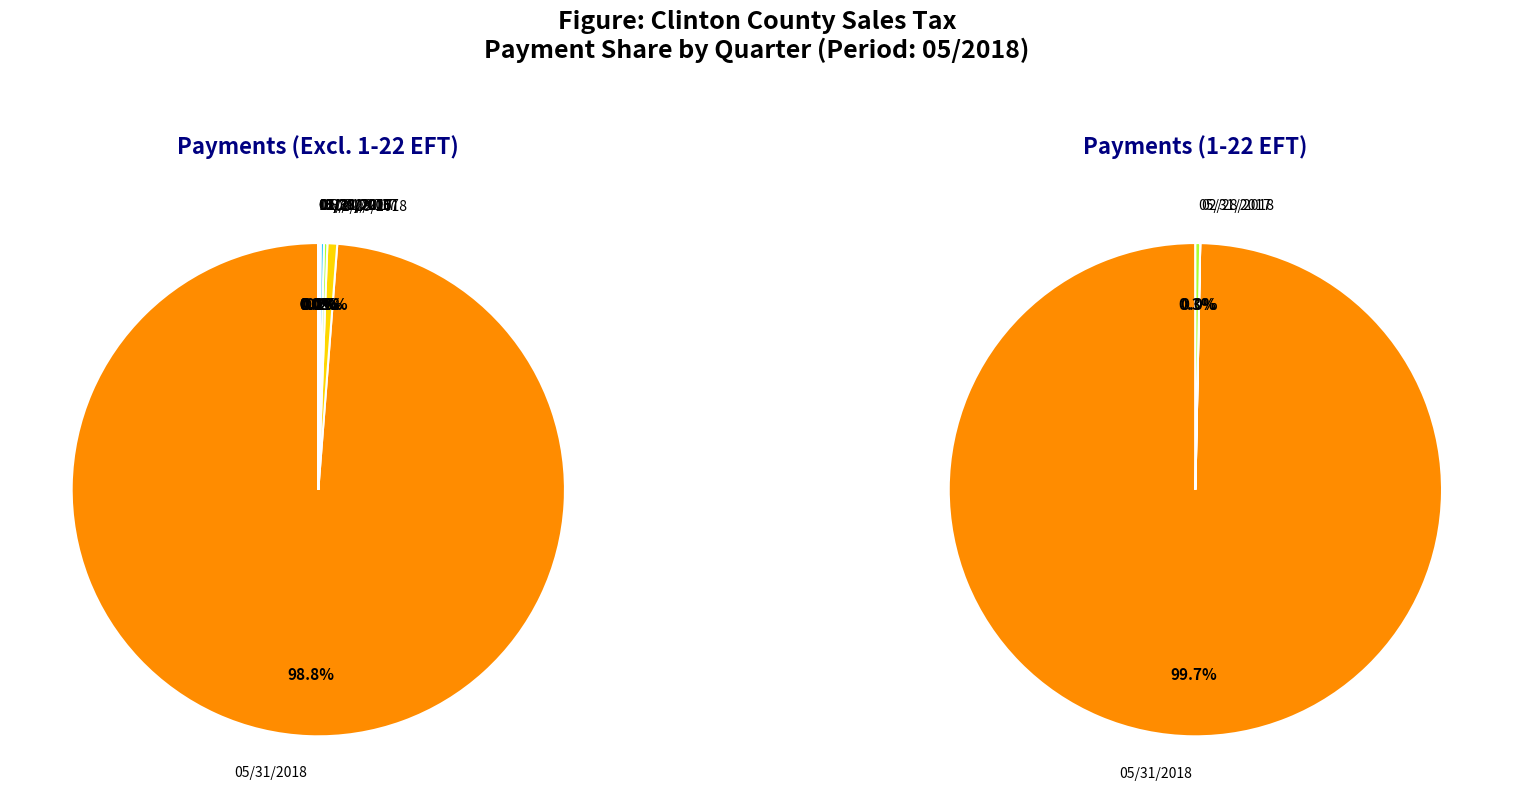

Combined, do 05/31/2017 and 08/31/2016 account for over 50%?

No